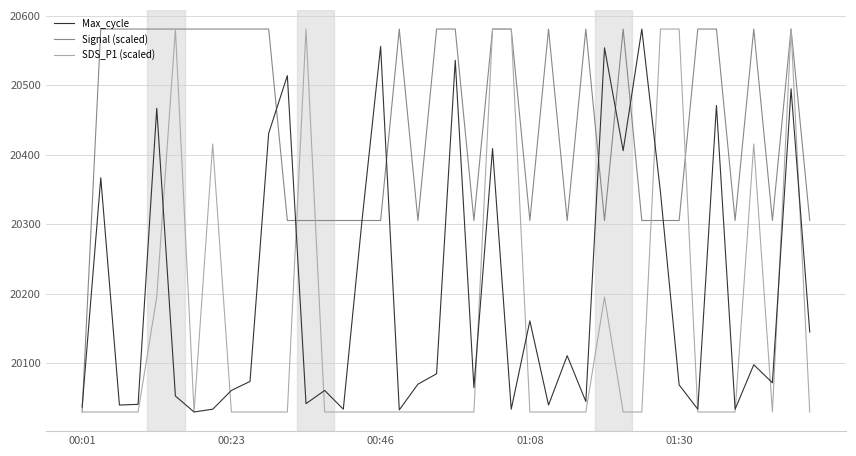

Rank the series by their average value, from highest to lowest.

Signal (scaled), Max_cycle, SDS_P1 (scaled)